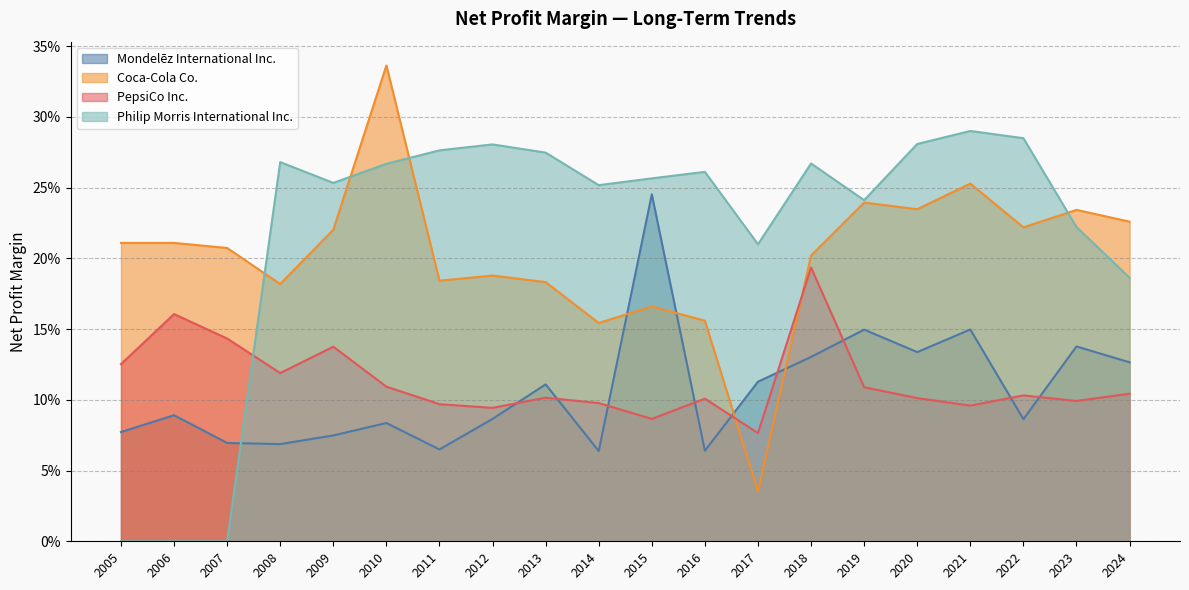

At how many categories does at least one series exceed 0?

20